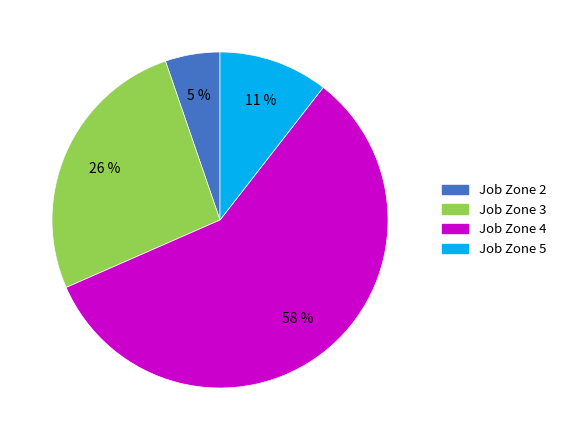

To the nearest percent, what is the average slice percentage?

25%